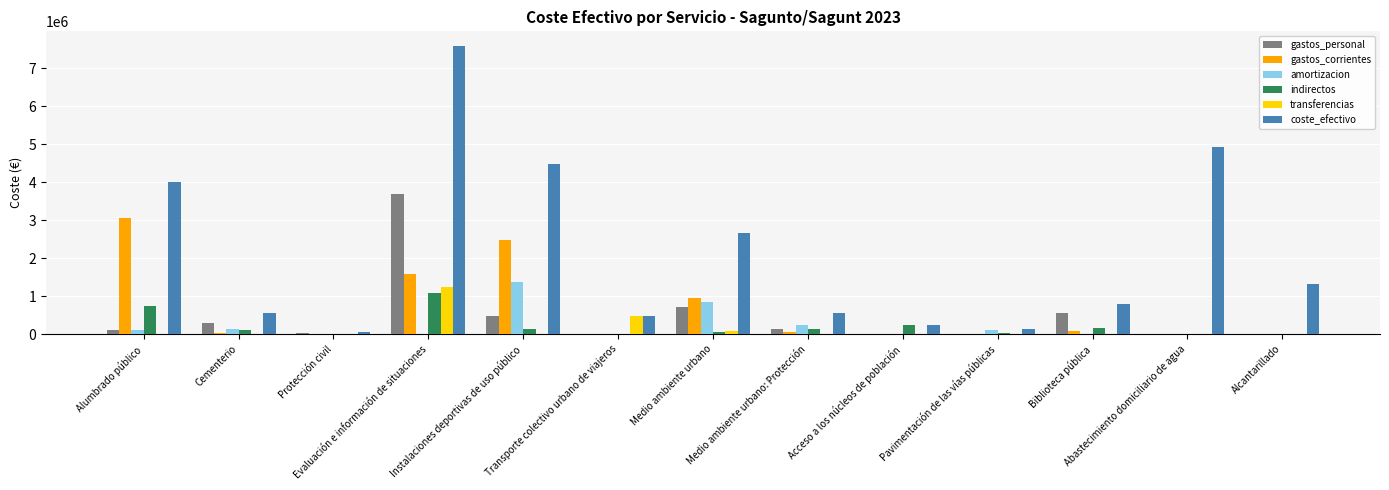

The value of indirectos at Cementerio is 102286.6. True or false?

True